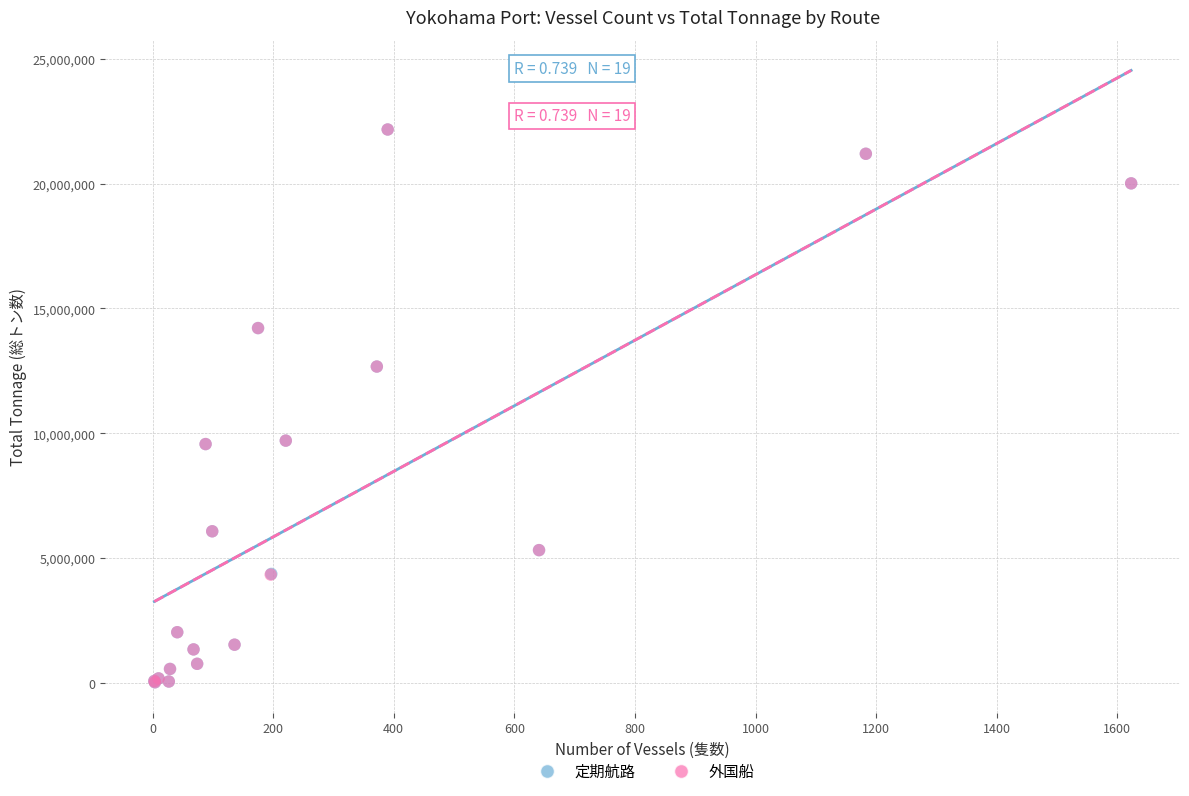

What are all the series names shown in the legend?

定期航路, 外国船